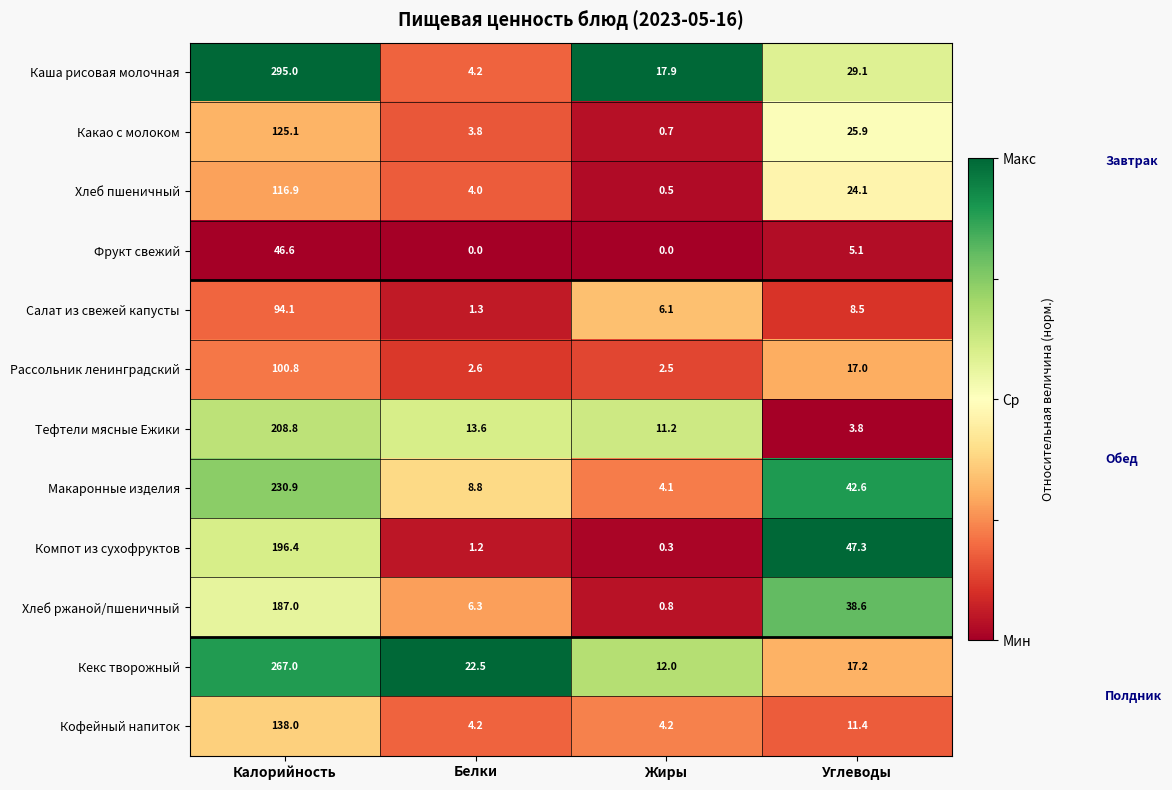

True or false: Макаронные изделия has a value of 5.9 at Жиры.

False